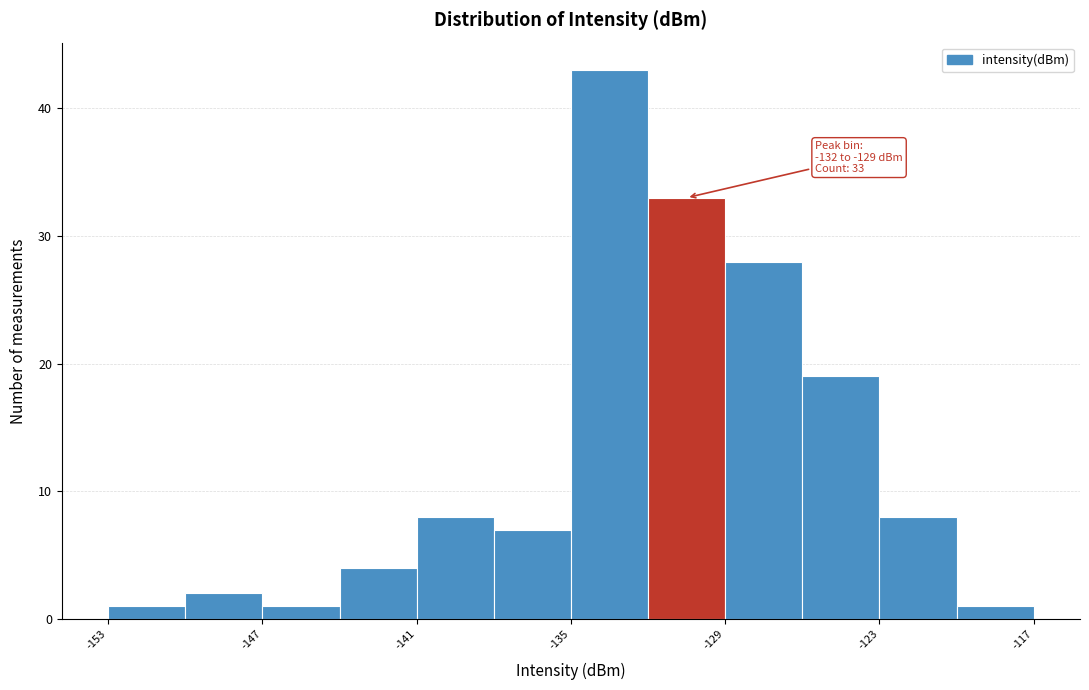

Read against the x-axis, roughly where is the centre of the tallest bar?

-133